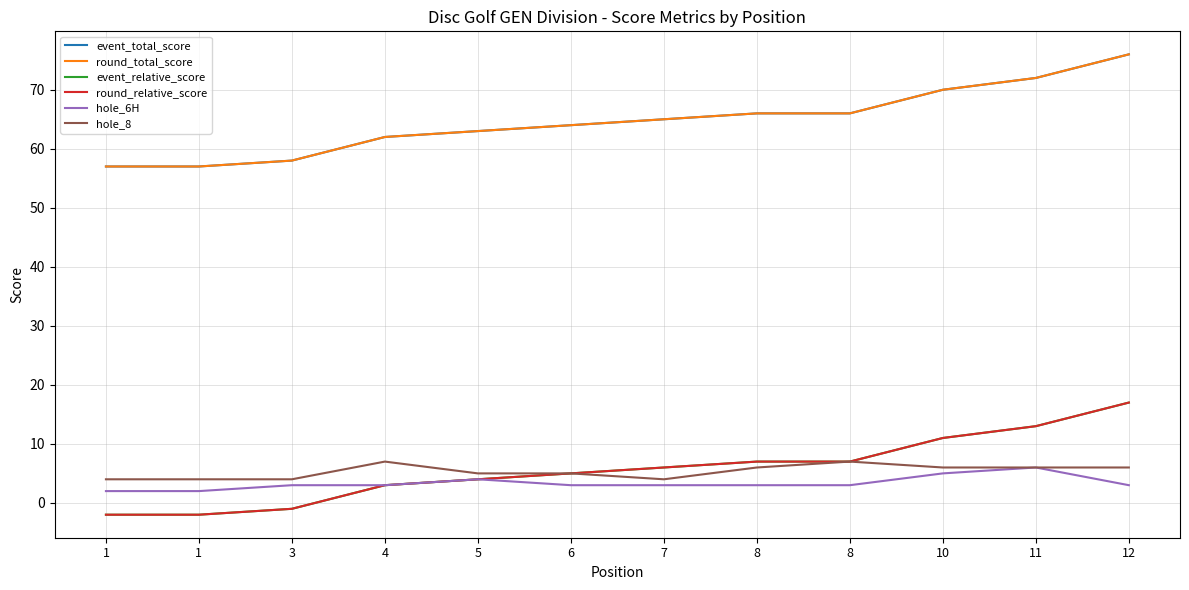

The hole_8 series shows 7 at 3. True or false?

False